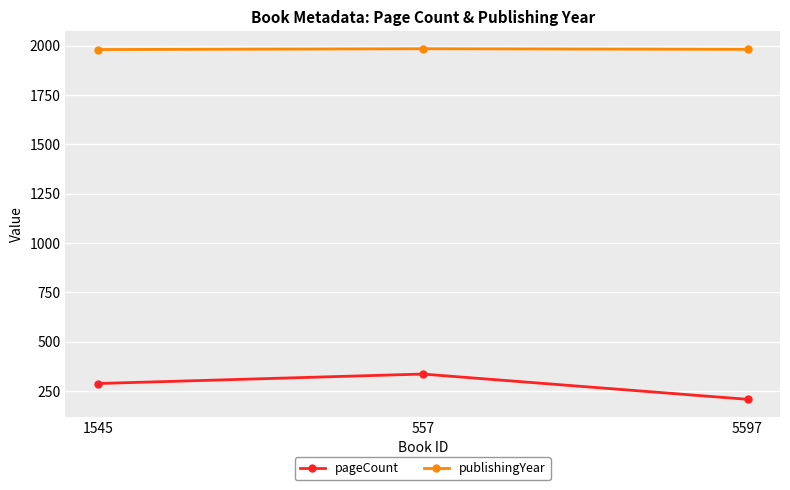

Is this an area chart (filled region under the line)?

No